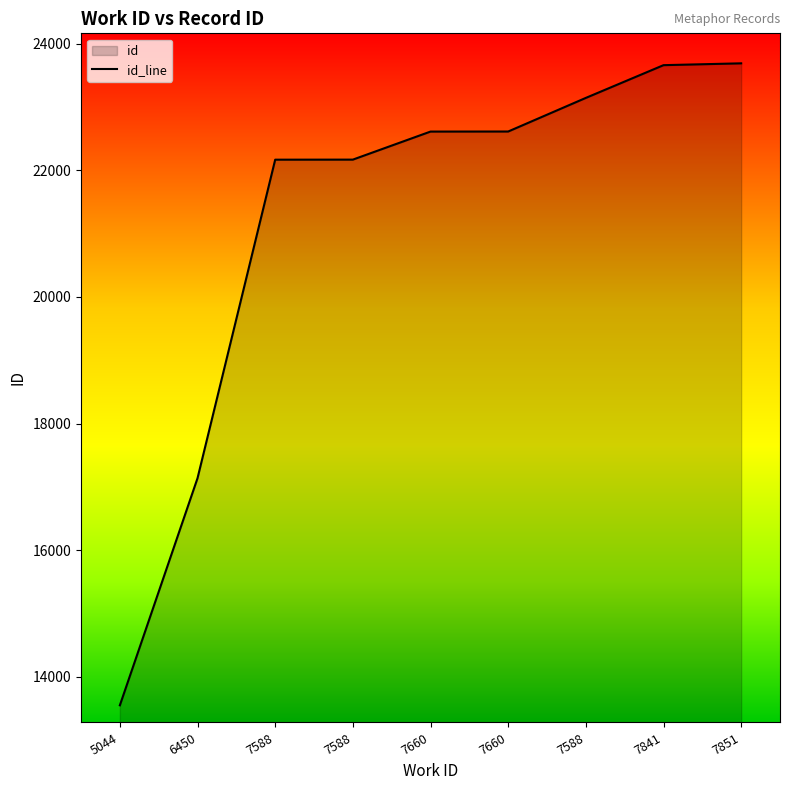

How many lines are shown in the chart?

1